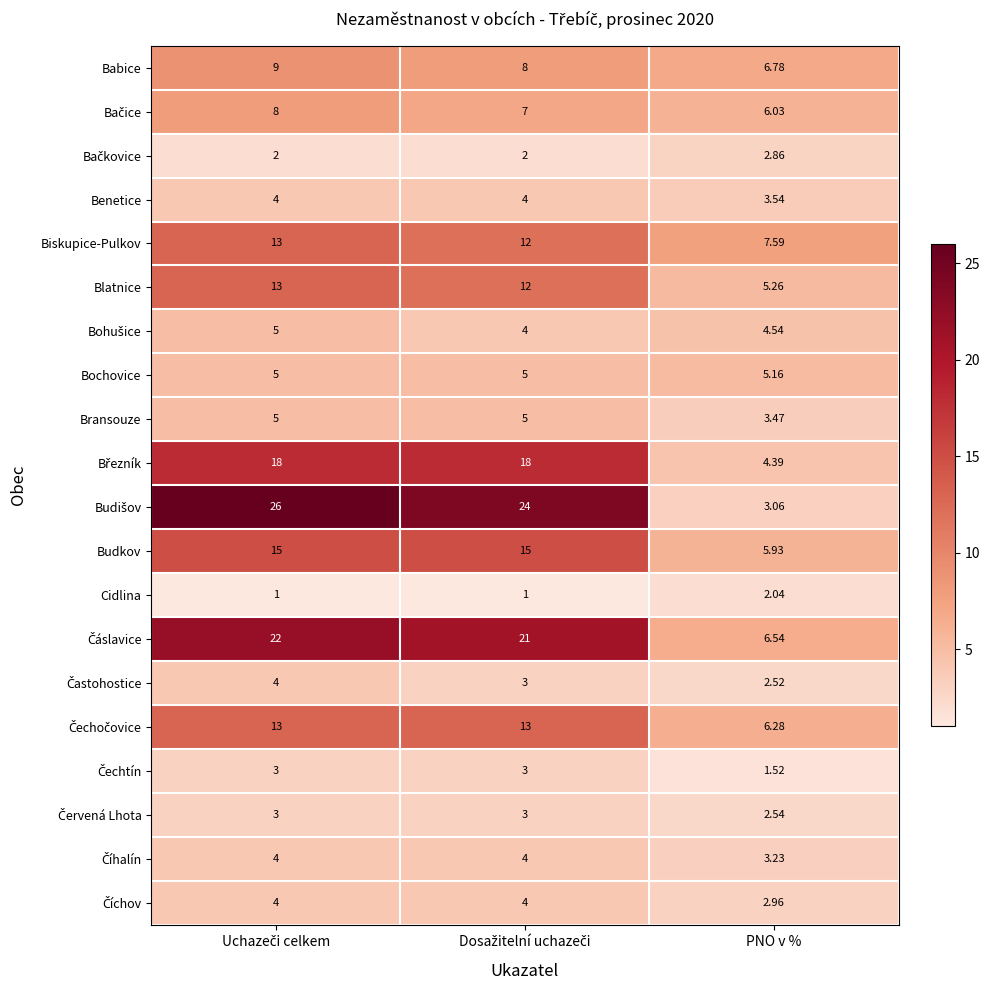

At which label is Bransouze closest to 4?

PNO v %